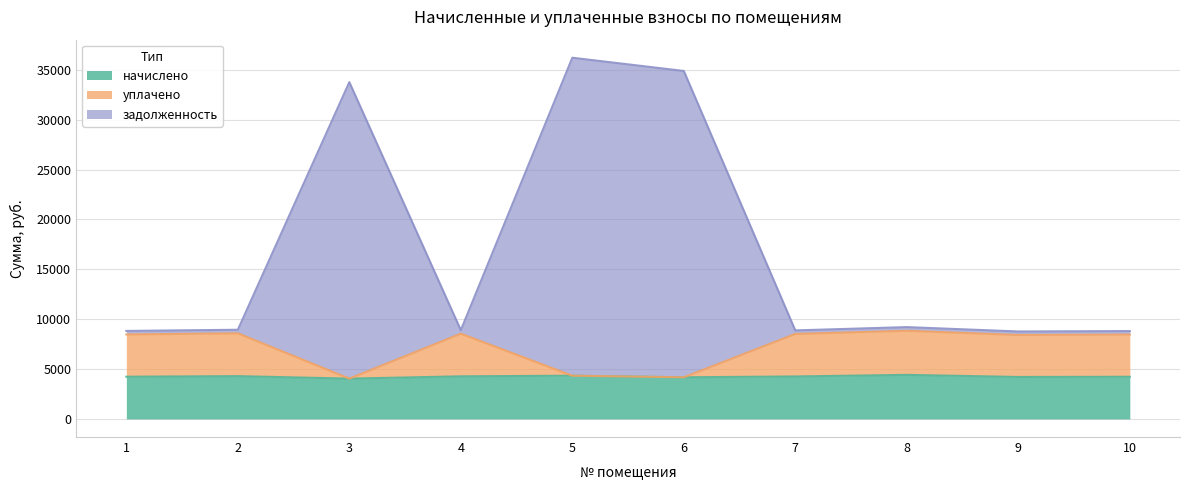

Reading left to right, extract all data points from this chart.

начислено: 1=4235.8	2=4293.0	3=4045.0	4=4273.9	5=4337.5	6=4178.5	7=4261.2	8=4420.2	9=4210.3	10=4229.4
уплачено: 1=8471.5	2=8586.0	3=4045.0	4=8547.8	5=4337.5	6=4178.5	7=8522.2	8=8840.4	9=8418.5	10=8458.5
задолженность: 1=8824.5	2=8943.8	3=33770.1	4=8904.0	5=36212.7	6=34885.2	7=8877.0	8=9208.8	9=8770.2	10=8810.2